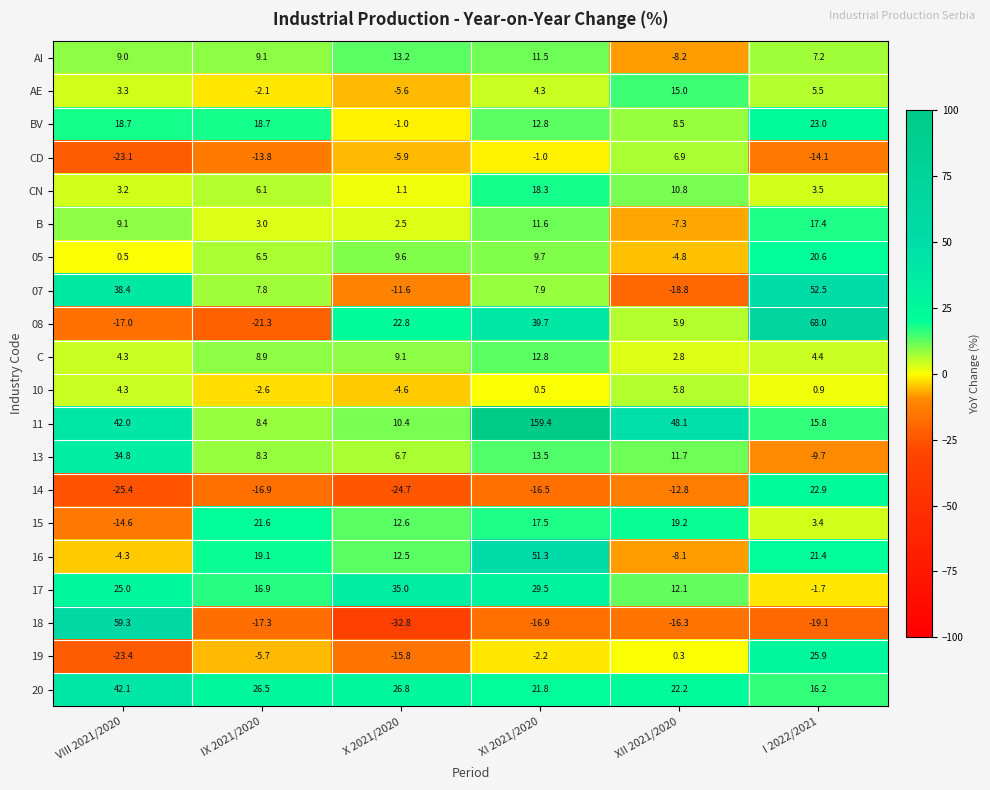

Rank the categories by C value from highest to lowest.

XI 2021/2020, X 2021/2020, IX 2021/2020, I 2022/2021, VIII 2021/2020, XII 2021/2020